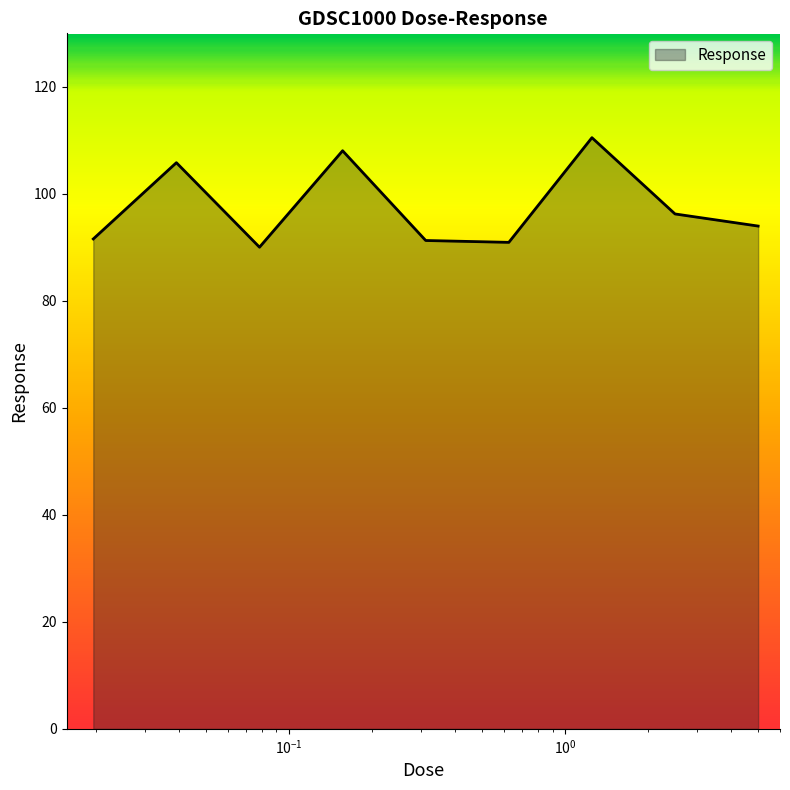

What is the difference between the maximum and minimum values?

20.5